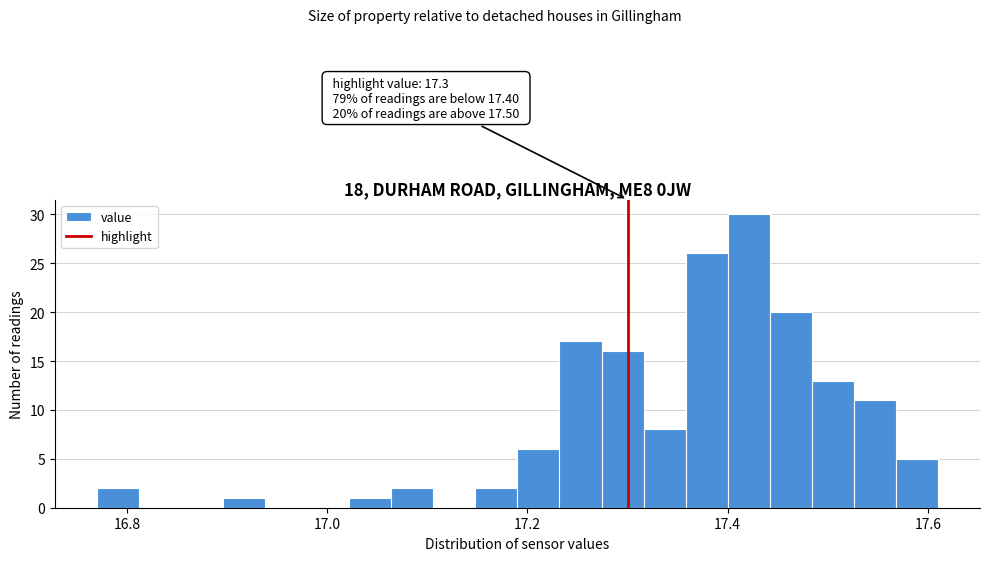

Read against the x-axis, roughly where is the centre of the tallest bar?

17.42